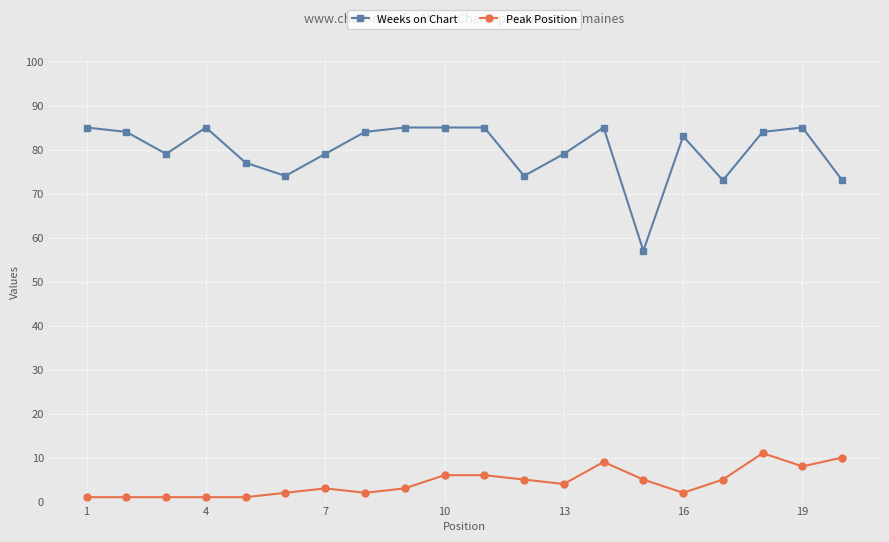

How many lines are shown in the chart?

2